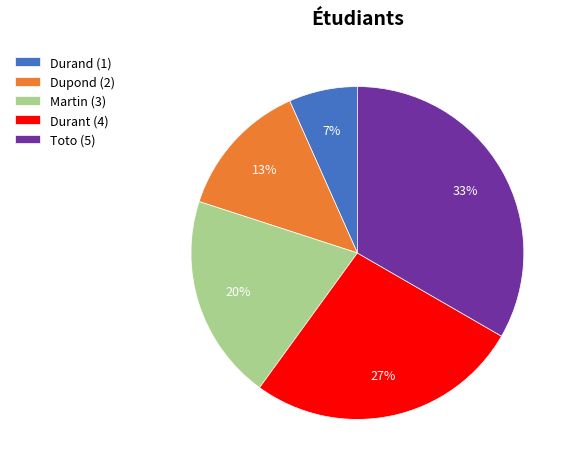

What percentage is the Dupond slice, to the nearest percent?

13%